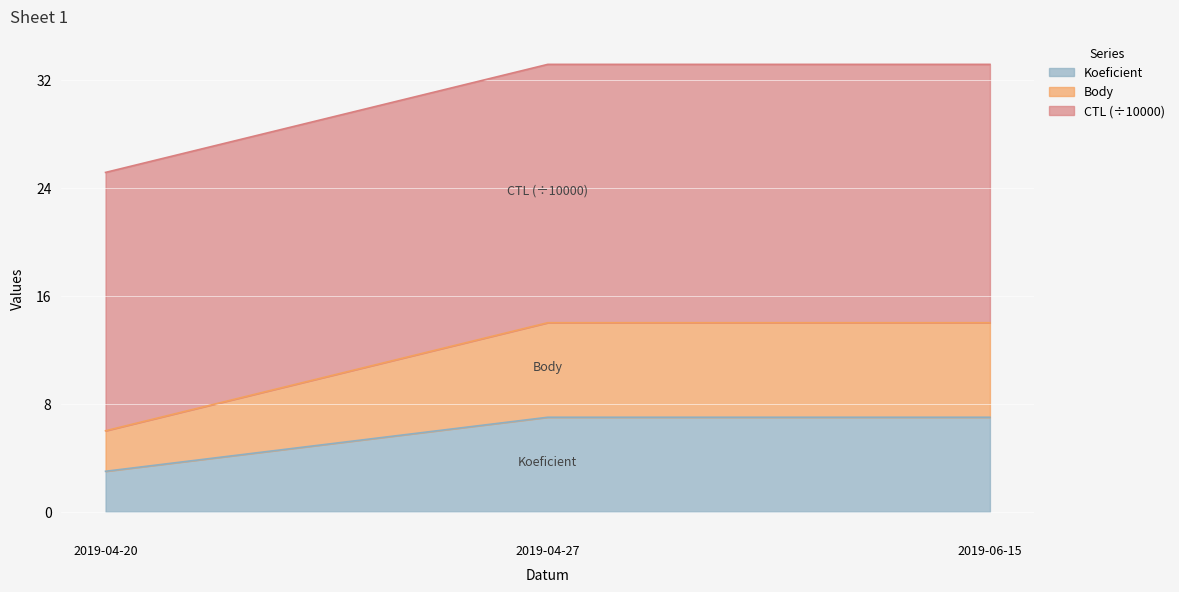

How many Koeficient values are between 3 and 7?

3